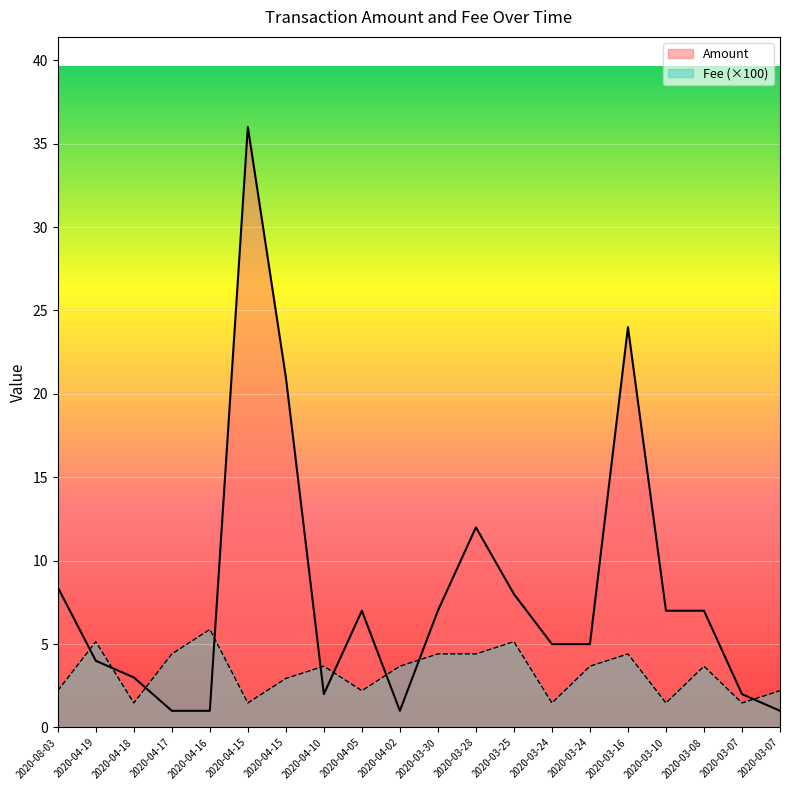

At which category does the chart reach its minimum across all series?

2020-04-17